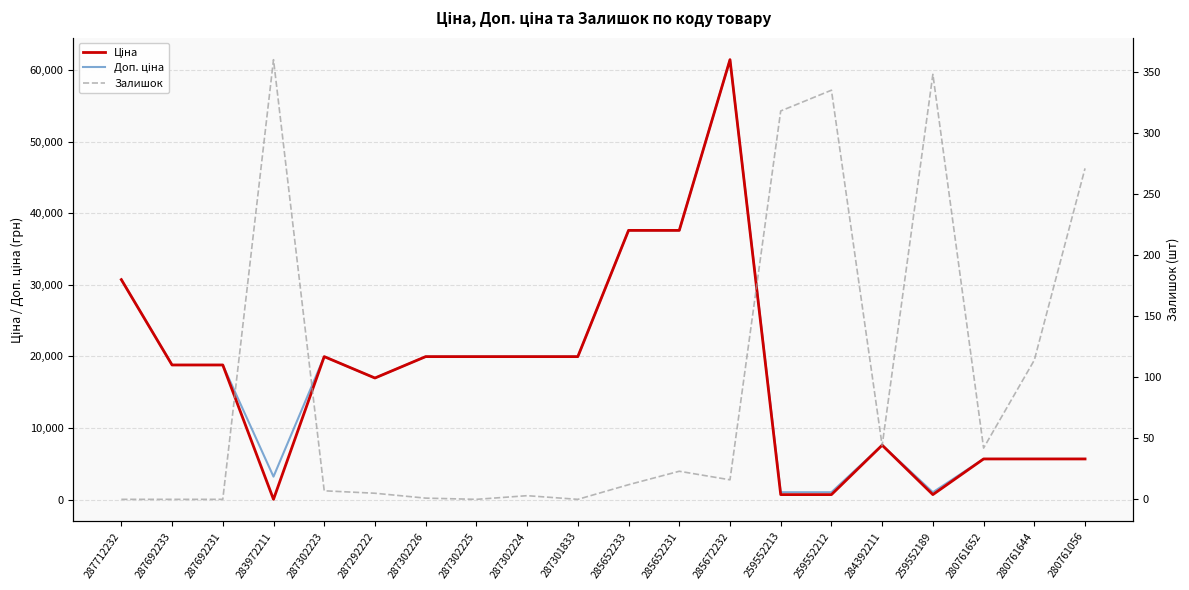

Between 287302223 and 287692233, which is larger?

287302223